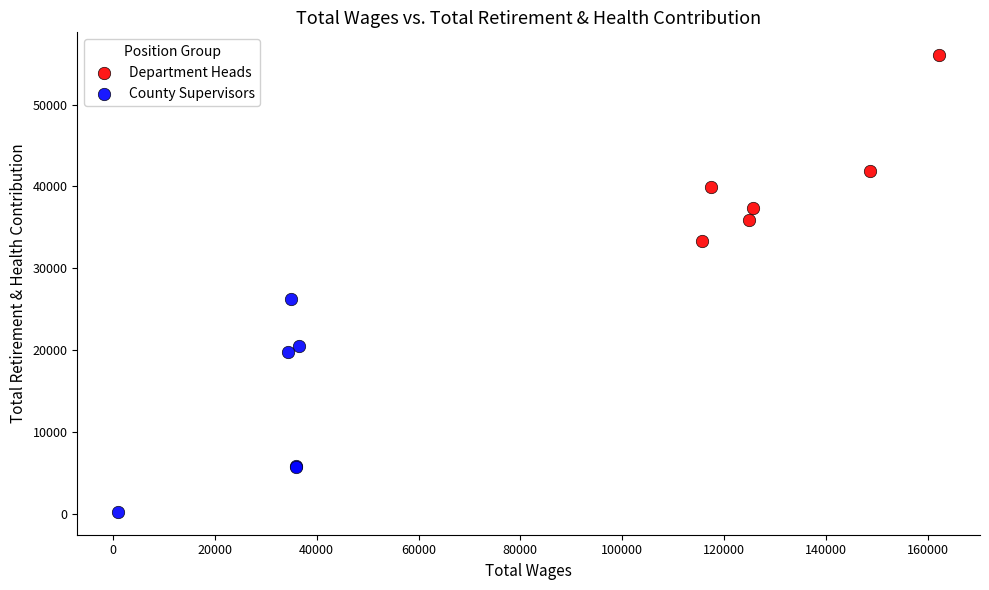

Which series reaches the maximum Y coordinate?

Department Heads